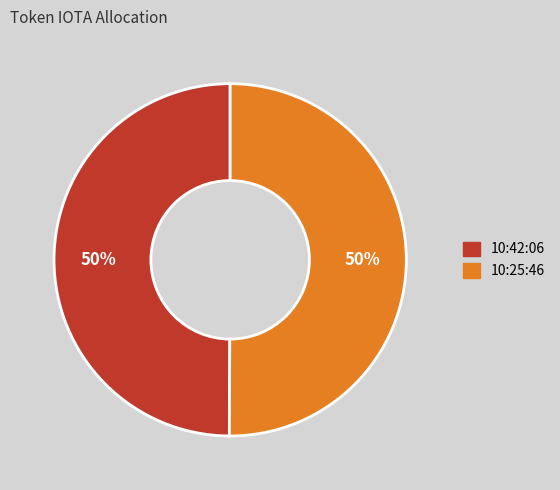

Combined, do 10:42:06 and 10:25:46 account for over 50%?

Yes